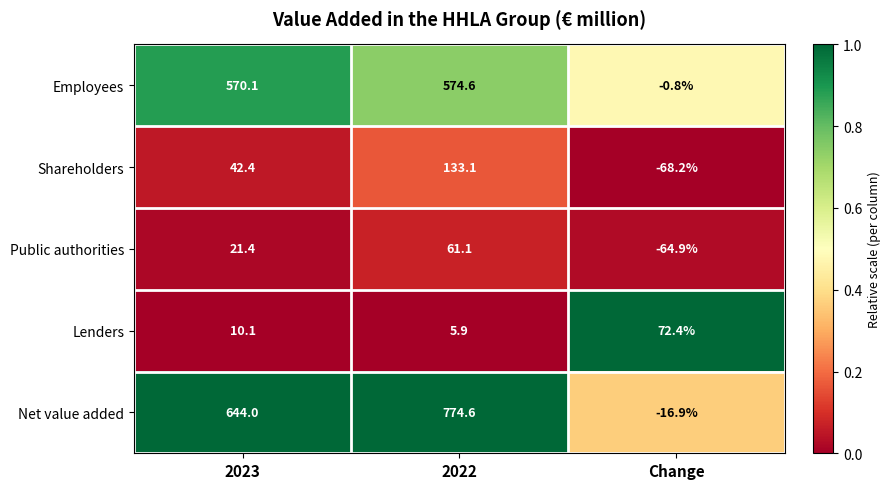

Where is Net value added nearest to the value 378?

2023